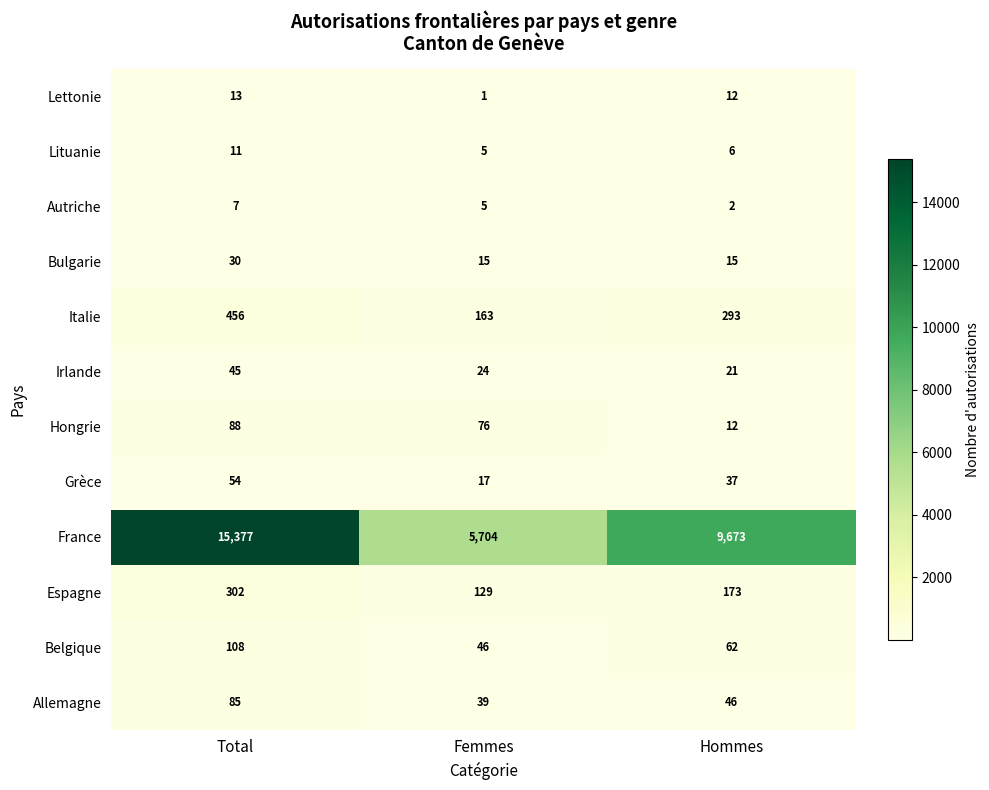

What is the difference between the highest and lowest values at Hommes?

9671